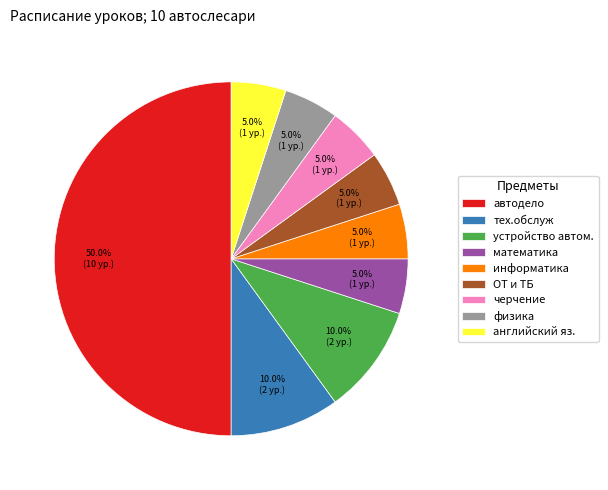

Do черчение and информатика together represent more than half of the pie?

No